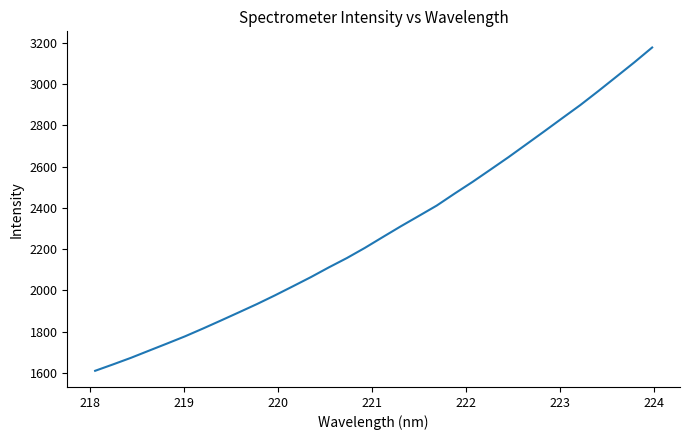

Reading right to left, transcribe all the data shown in this chart.

3176.9	3104.5	3035.0	2965.7	2898.2	2835.1	2771.3	2708.5	2645.8	2585.7	2526.1	2469.4	2411.0	2360.6	2310.6	2258.6	2206.1	2156.9	2111.8	2064.6	2020.2	1976.2	1934.0	1894.1	1854.5	1815.5	1777.7	1742.8	1708.4	1673.9	1641.8	1610.7